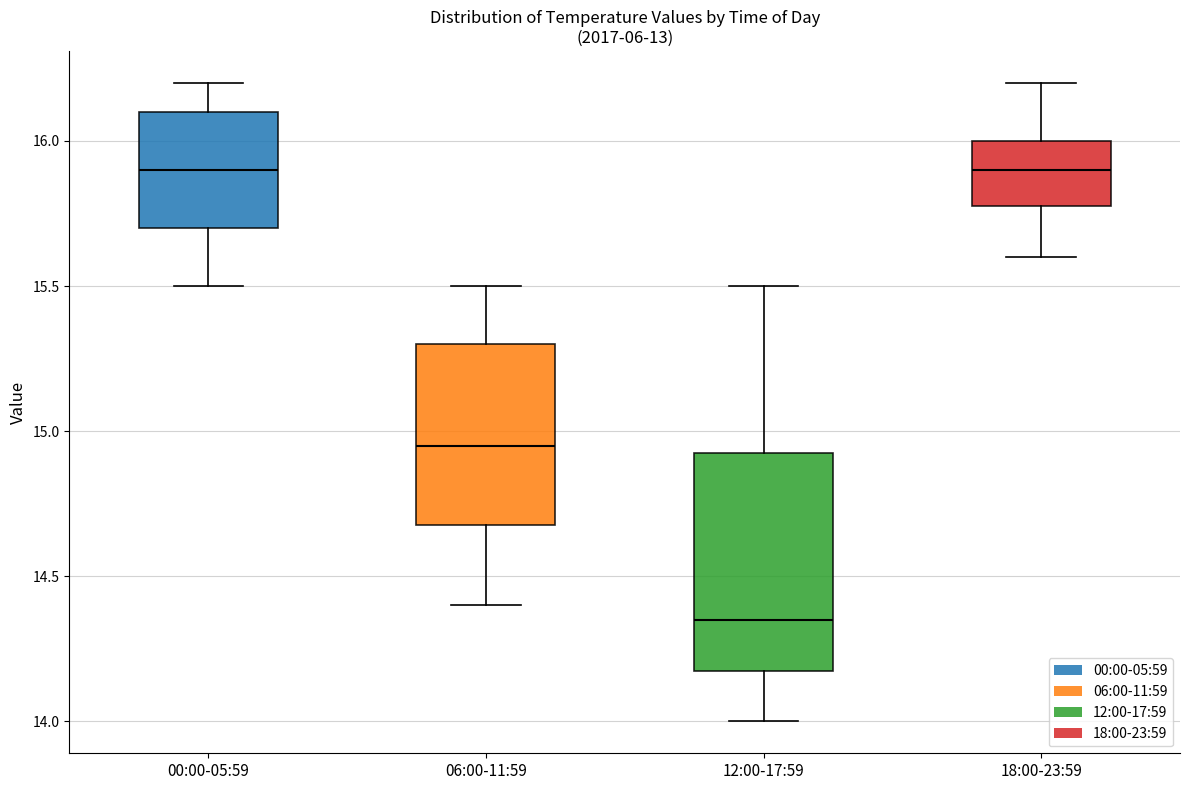

Reading left to right, read every box against the y-axis: the position of its median line, the range the box covers, and the ends of its whiskers. The values are not printed on the chart, so give them approximately, as read against the axis.

00:00-05:59: median 15.90, box 15.70 to 16.10, whiskers 15.50 to 16.20
06:00-11:59: median 14.95, box 14.70 to 15.30, whiskers 14.40 to 15.50
12:00-17:59: median 14.35, box 14.20 to 14.95, whiskers 14.00 to 15.50
18:00-23:59: median 15.90, box 15.80 to 16.00, whiskers 15.60 to 16.20